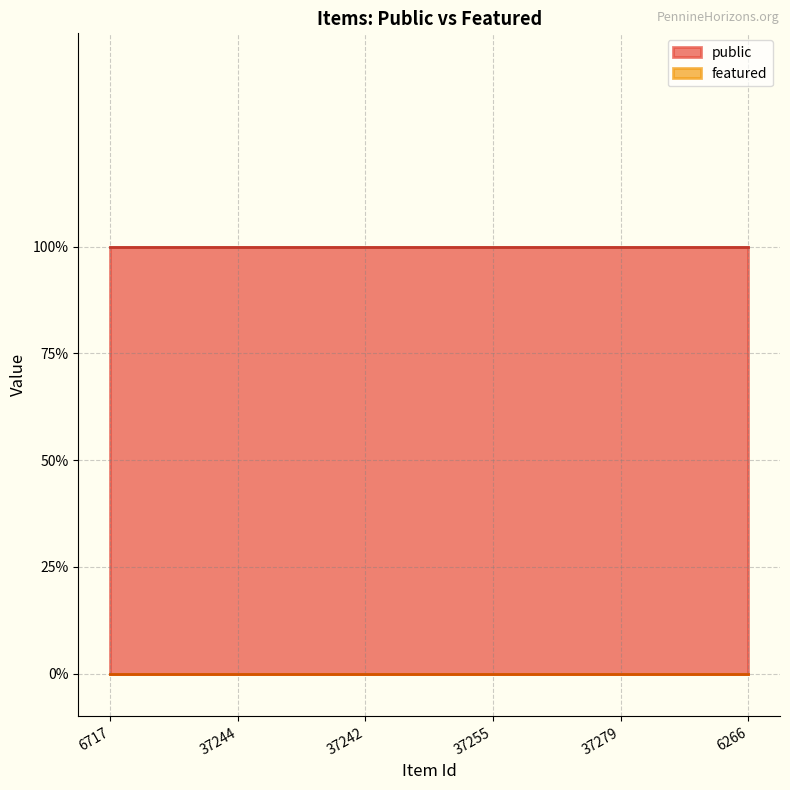

True or false: public has a value of 1 at 37244.

True